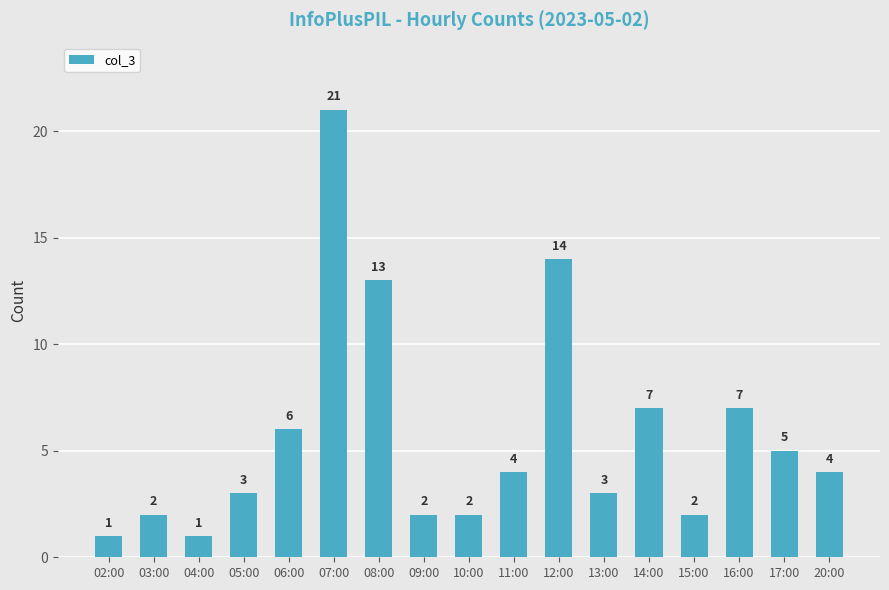

What is the change in value from 07:00 to 12:00?

-7